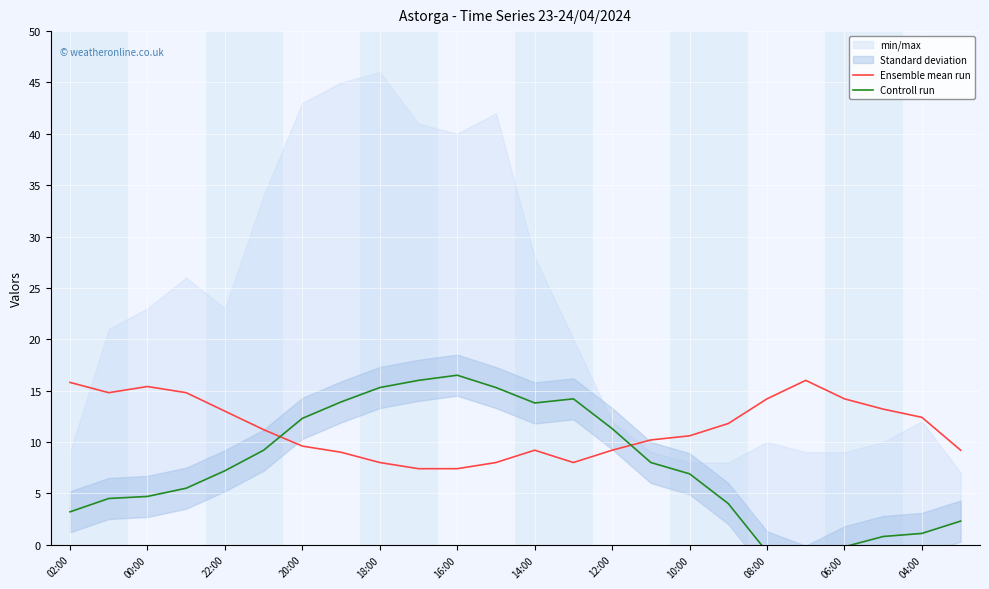

What is the label of the 20th point from the left?

19